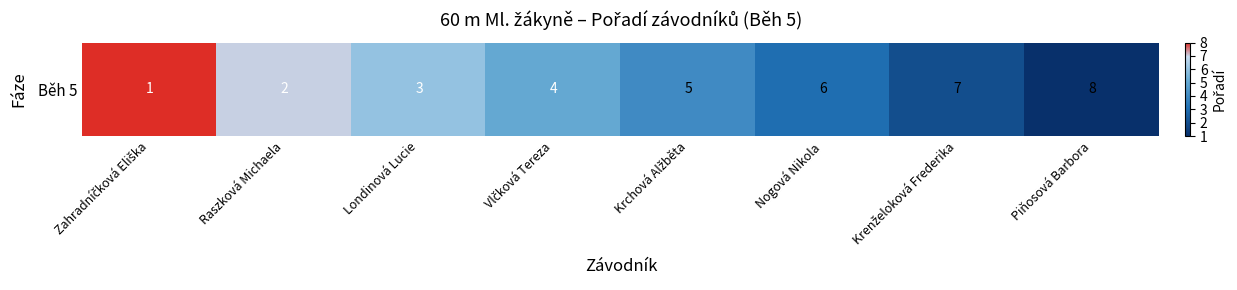

Which label corresponds to the largest value in the chart?

Zahradníčková Eliška